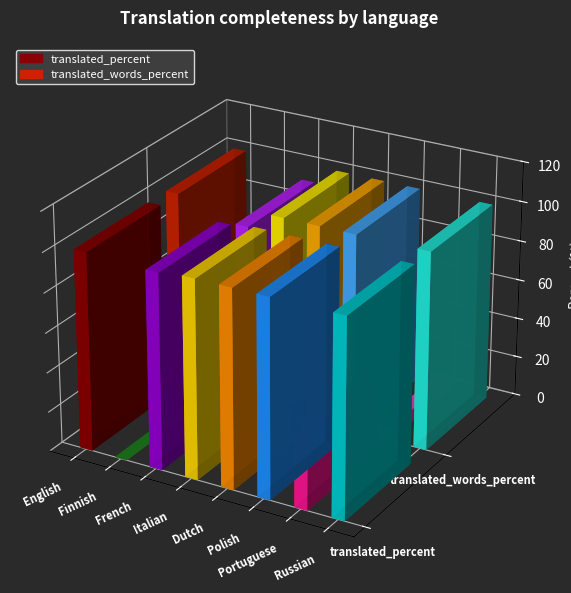

The translated_words_percent series shows 26.0 at Russian. True or false?

False